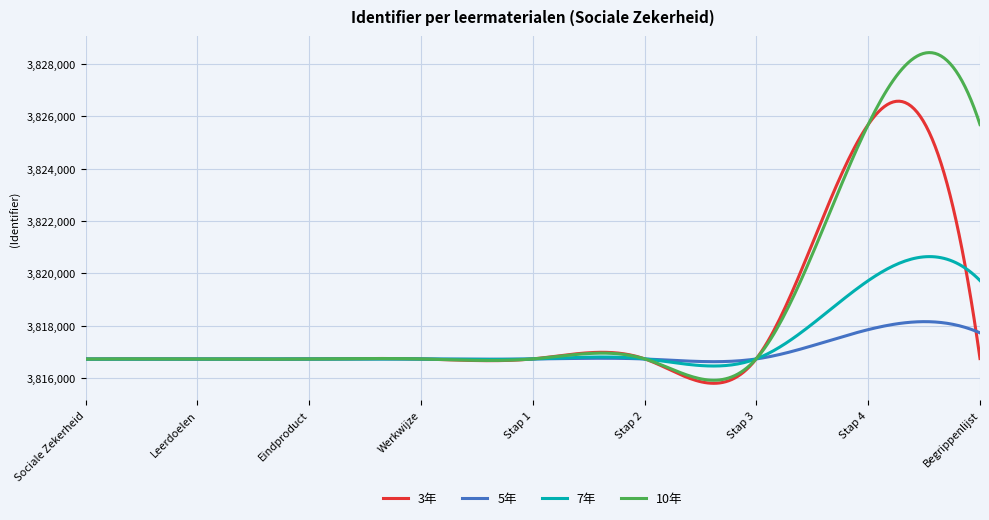

Which series has the widest spread of values?

10年